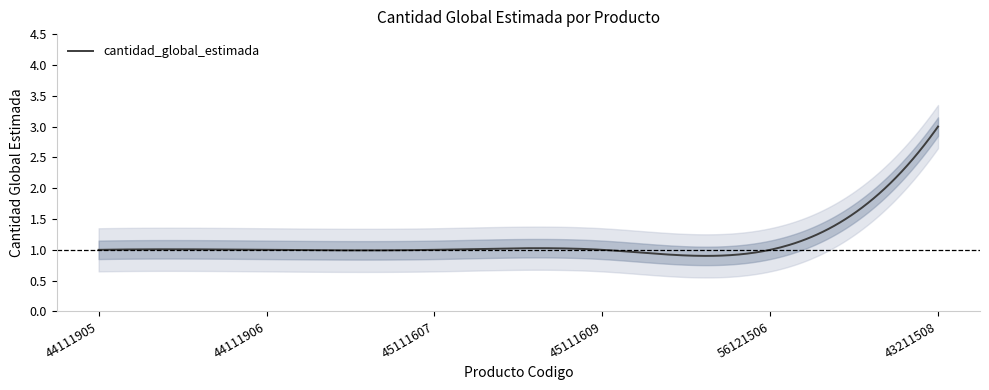

True or false: the data has more than 2 interior local peaks.

False